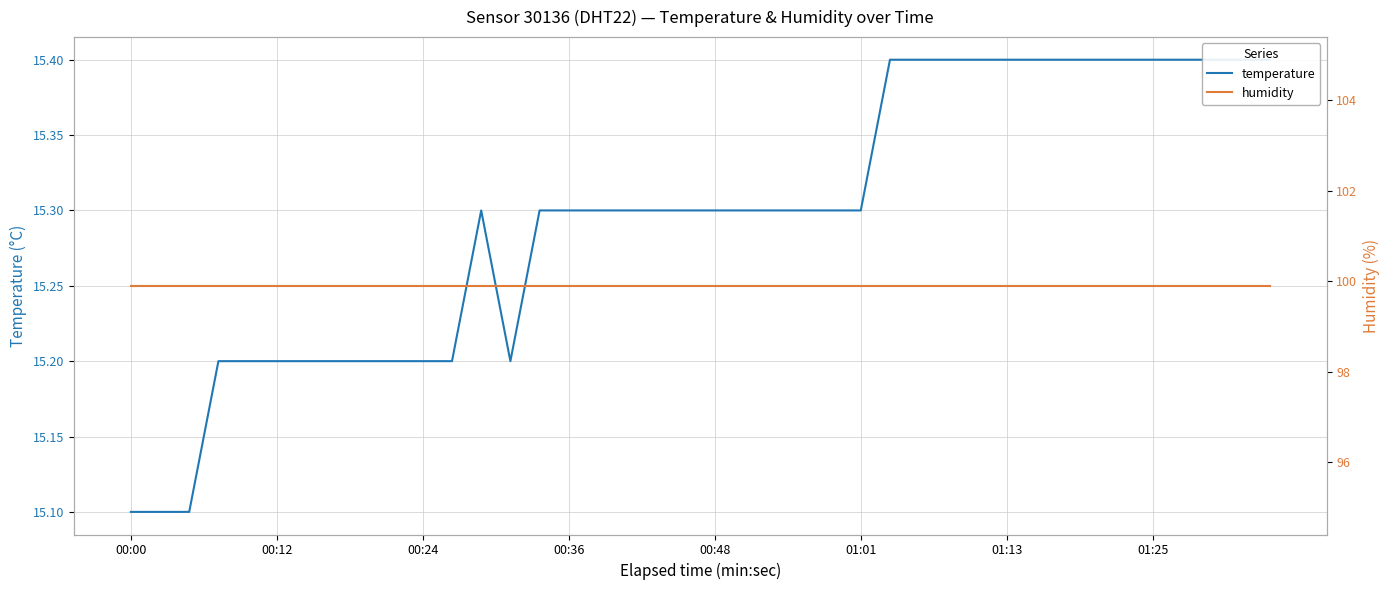

Which series has the widest spread of values?

temperature